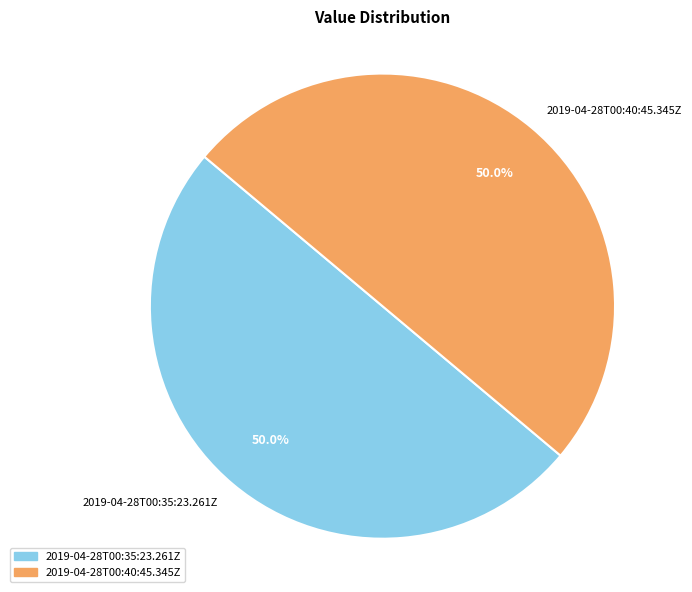

The 2019-04-28T00:40:45.345Z slice represents 37% of the pie. True or false?

False